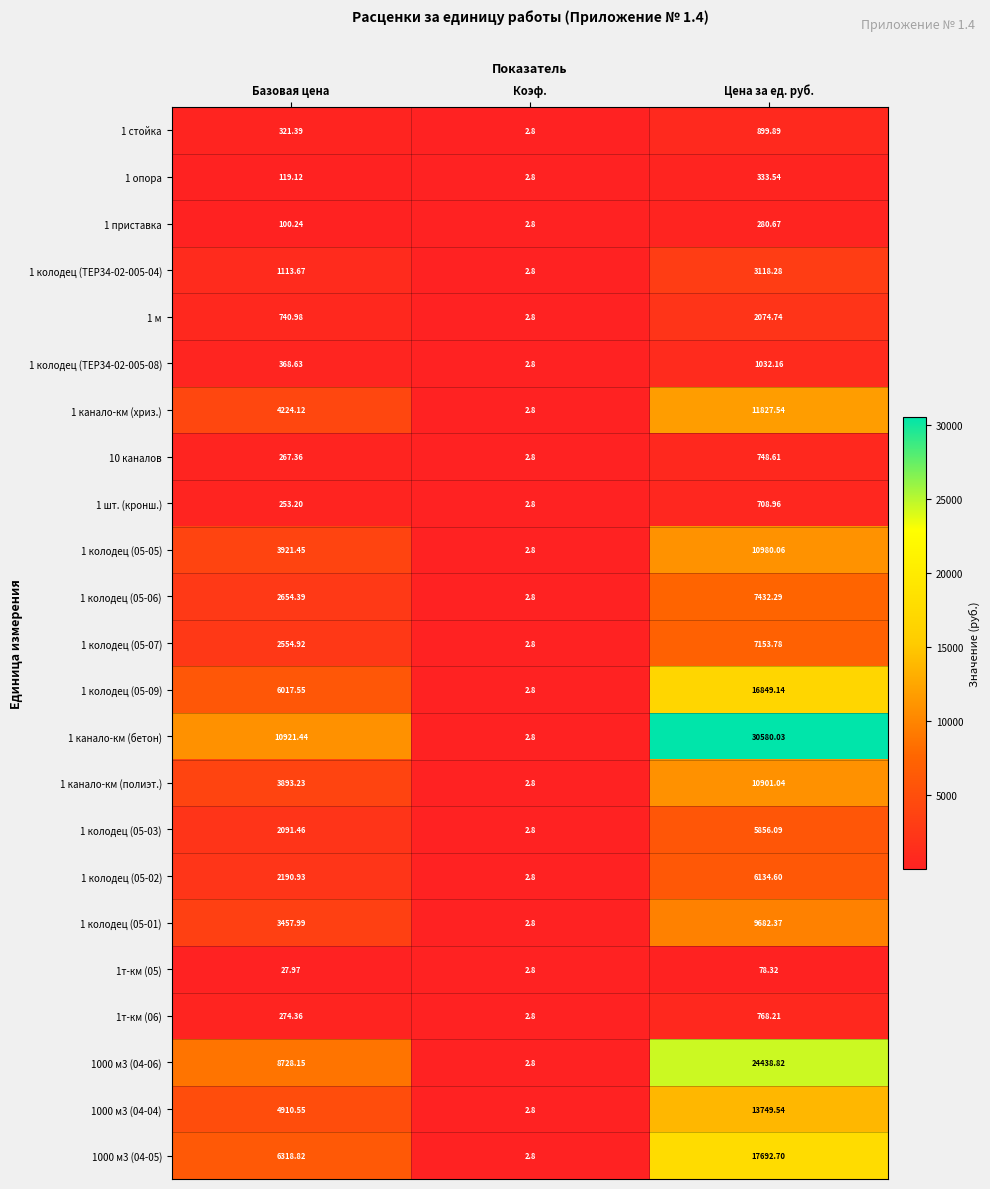

Rank the categories by 1т-км (06) value from highest to lowest.

Цена за ед. руб., Базовая цена, Коэф.